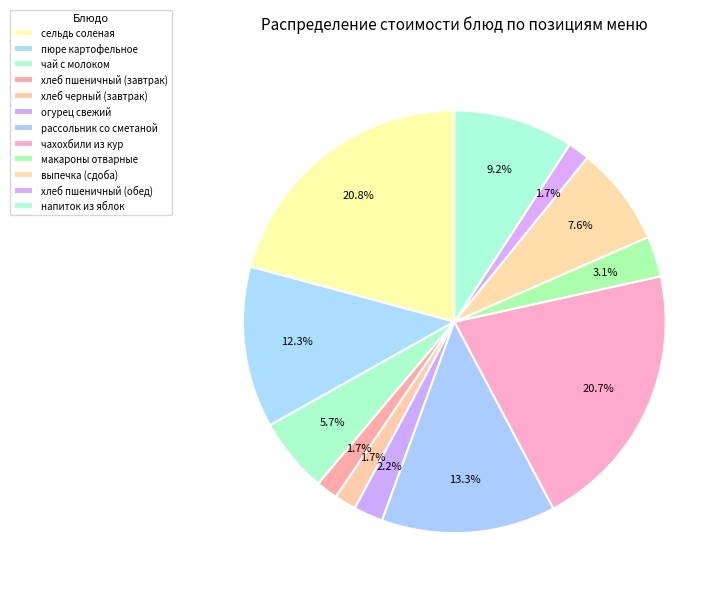

Which slice is the largest?

сельдь соленая